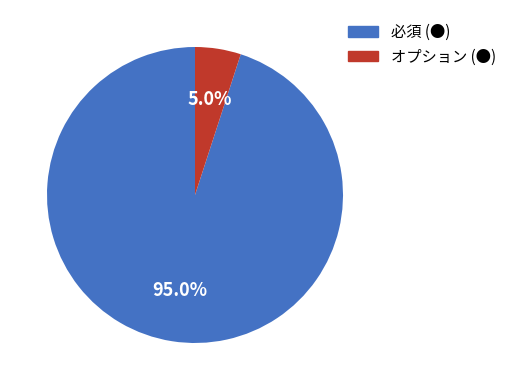

What is the total percentage of オプション (●) and 必須 (●)?

100.0%